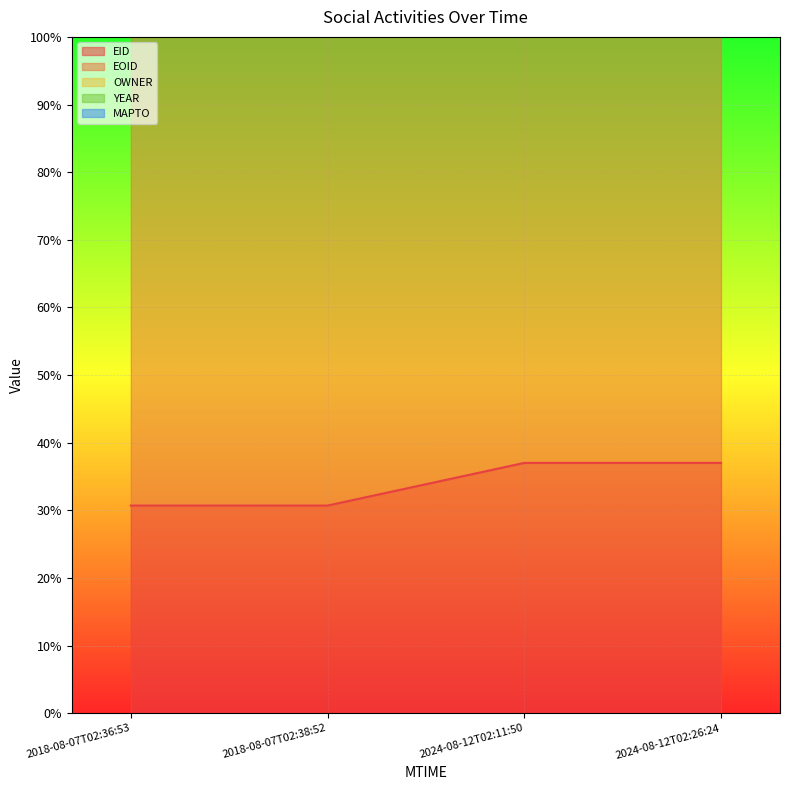

At which label does EID first exceed 37?

2024-08-12T02:11:50